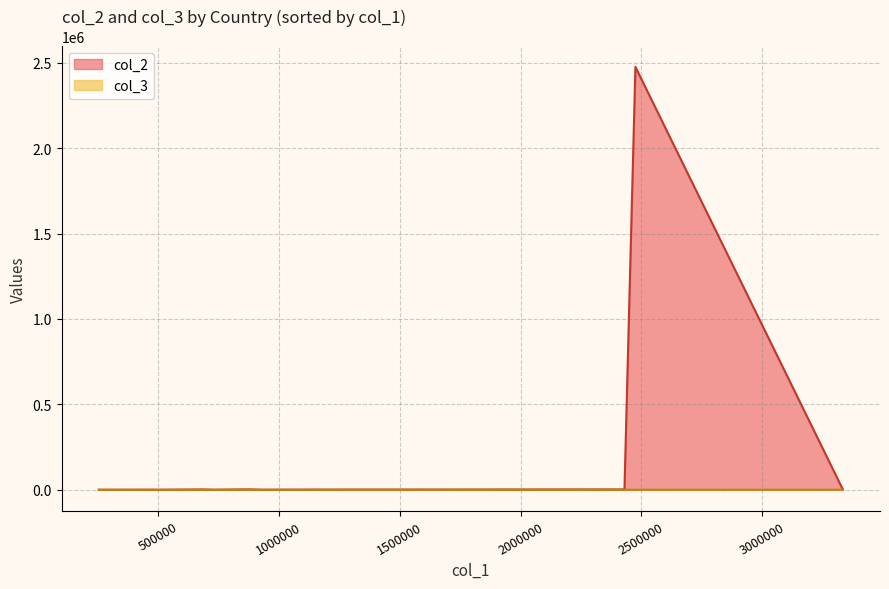

How many lines are shown in the chart?

2